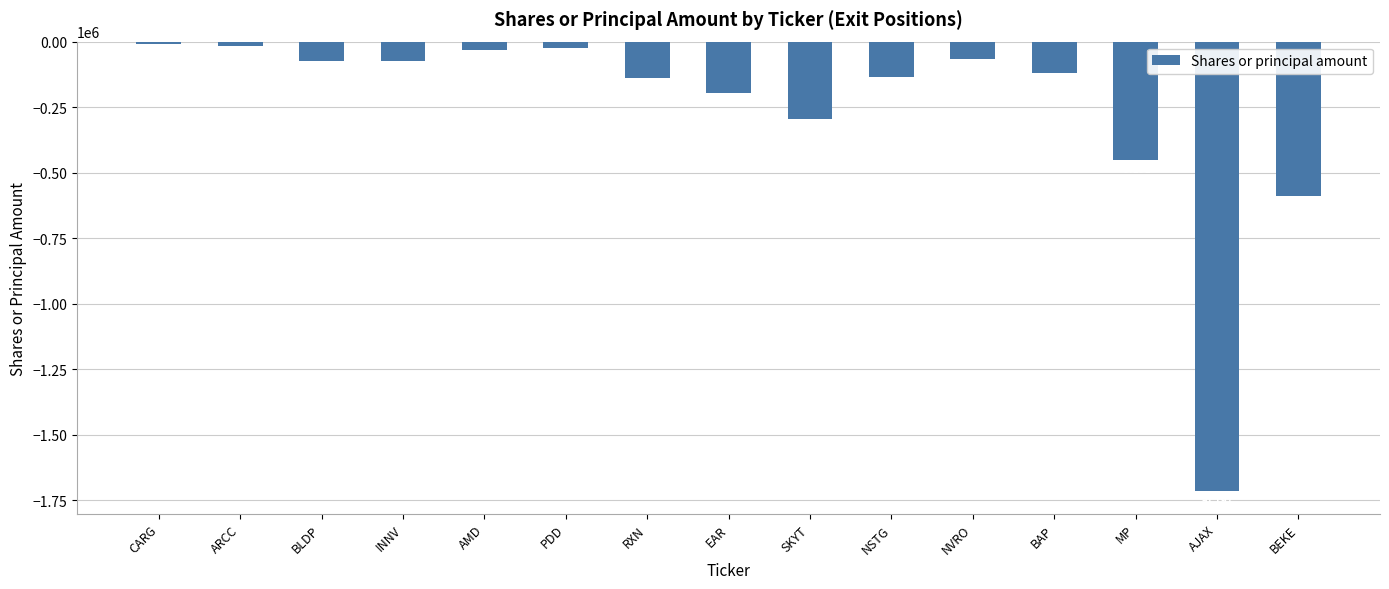

At which label does the data first exceed -118625?

CARG